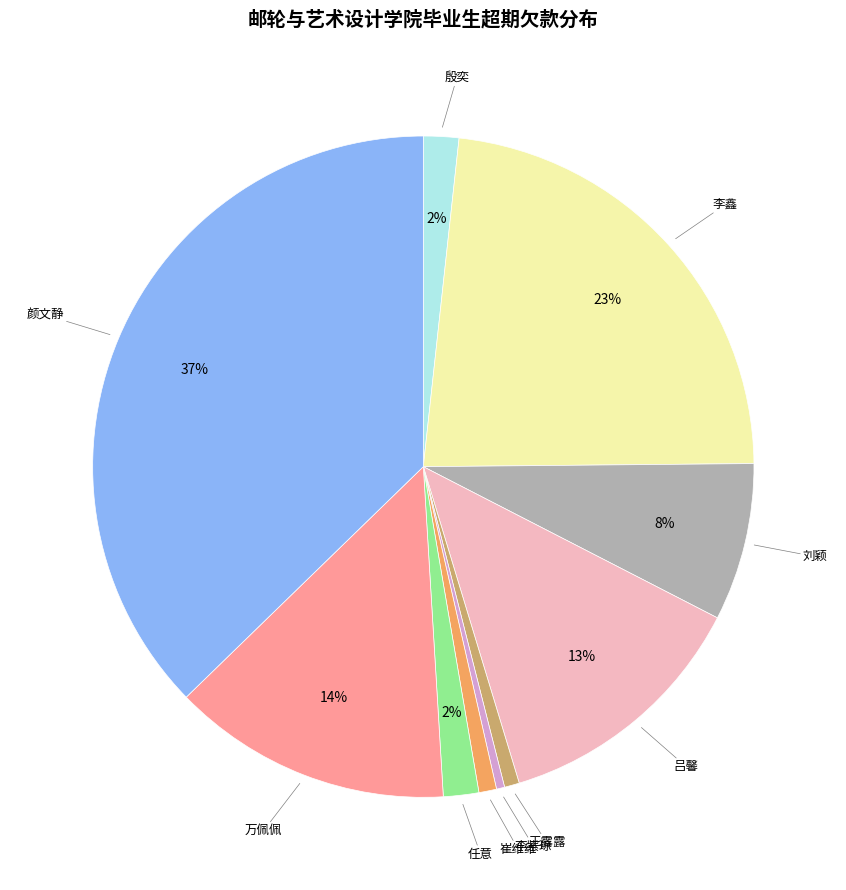

To the nearest percent, what is the difference between the largest and smallest slice percentages?

37%